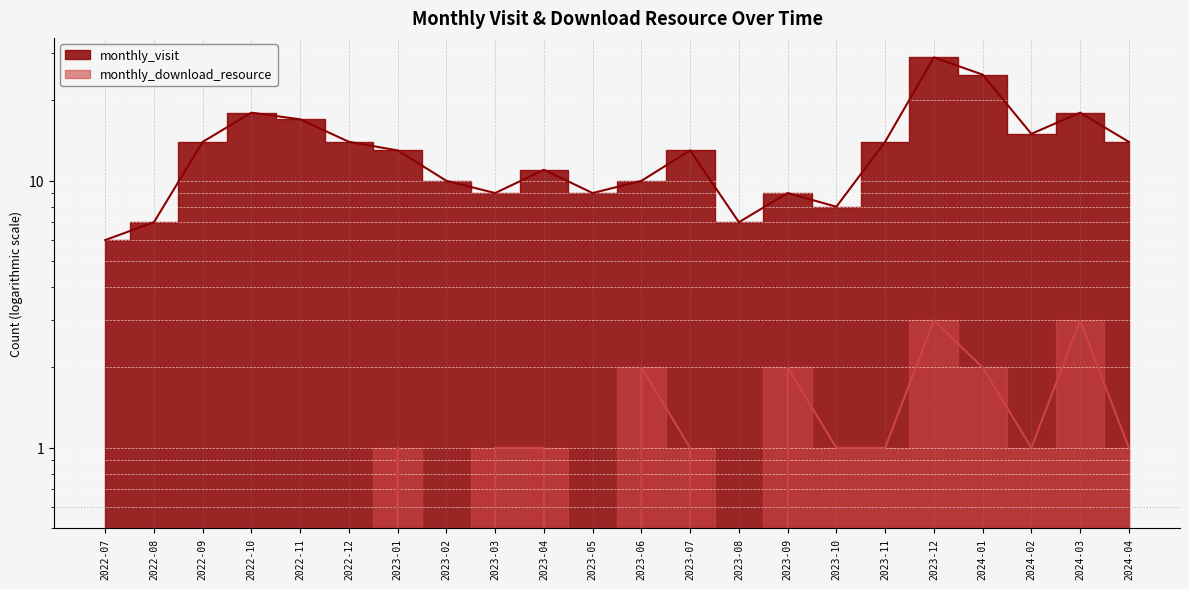

Reading left to right, what are all the values shown in this chart?

monthly_visit: 2022-07=6	2022-08=7	2022-09=14	2022-10=18	2022-11=17	2022-12=14	2023-01=13	2023-02=10	2023-03=9	2023-04=11	2023-05=9	2023-06=10	2023-07=13	2023-08=7	2023-09=9	2023-10=8	2023-11=14	2023-12=29	2024-01=25	2024-02=15	2024-03=18	2024-04=14
monthly_download_resource: 2022-07=0	2022-08=0	2022-09=0	2022-10=0	2022-11=0	2022-12=0	2023-01=1	2023-02=0	2023-03=1	2023-04=1	2023-05=0	2023-06=2	2023-07=1	2023-08=0	2023-09=2	2023-10=1	2023-11=1	2023-12=3	2024-01=2	2024-02=1	2024-03=3	2024-04=1